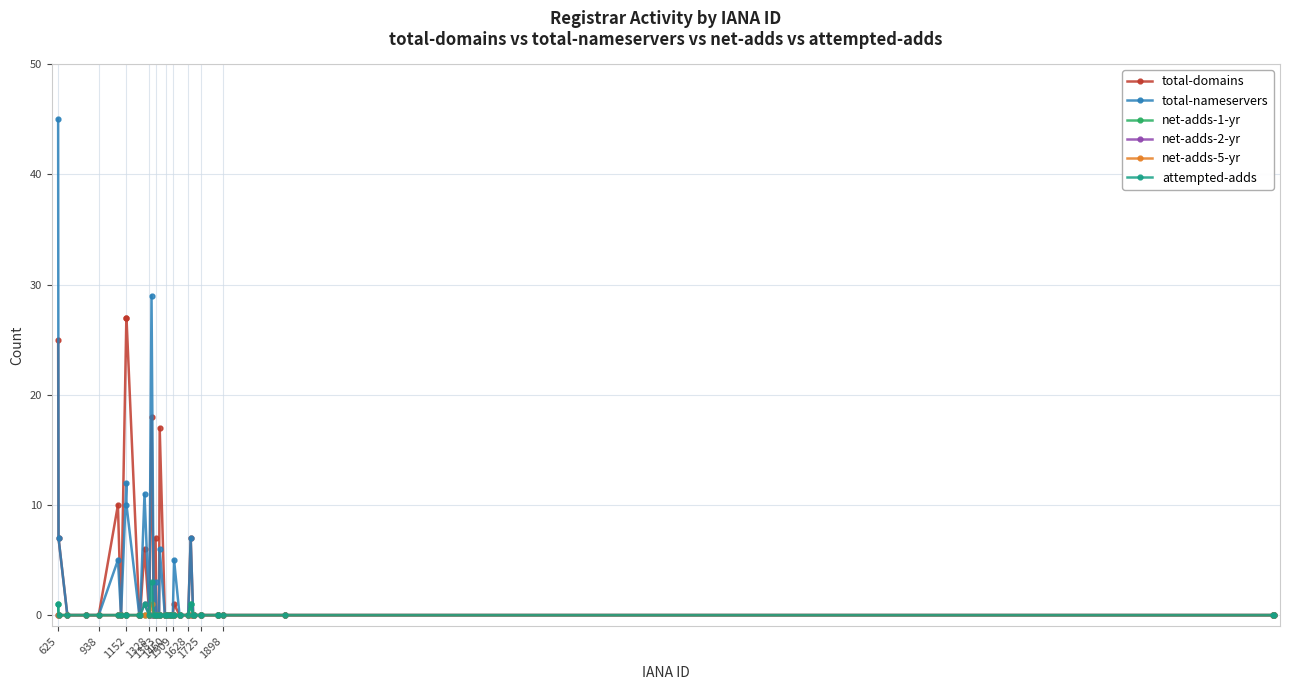

What are all the series names shown in the legend?

total-domains, total-nameservers, net-adds-1-yr, net-adds-2-yr, net-adds-5-yr, attempted-adds